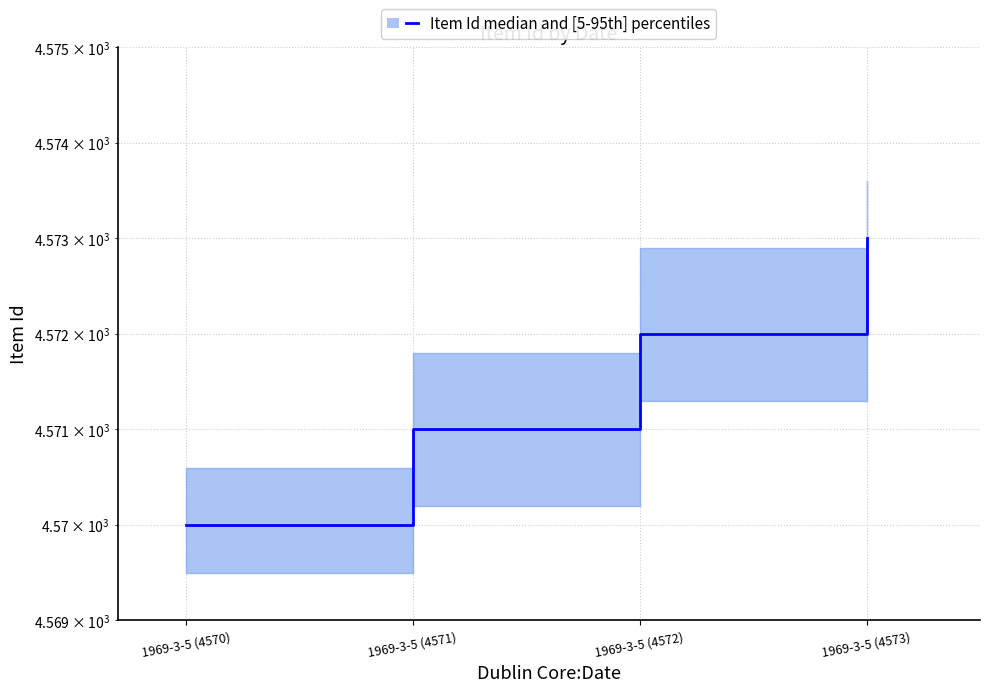

What is the smallest value displayed?

4570